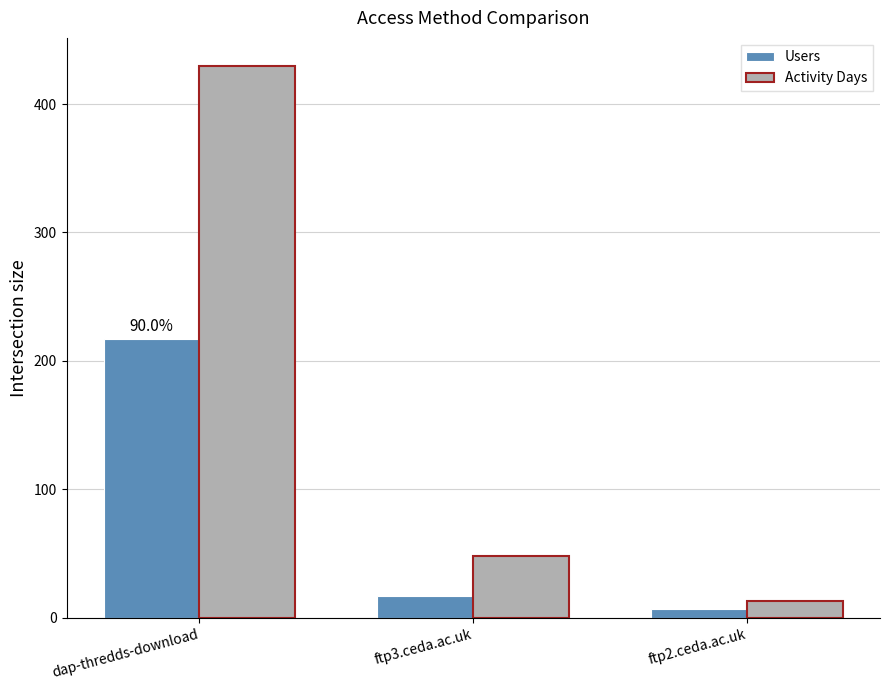

At which label does Users reach its minimum?

ftp2.ceda.ac.uk